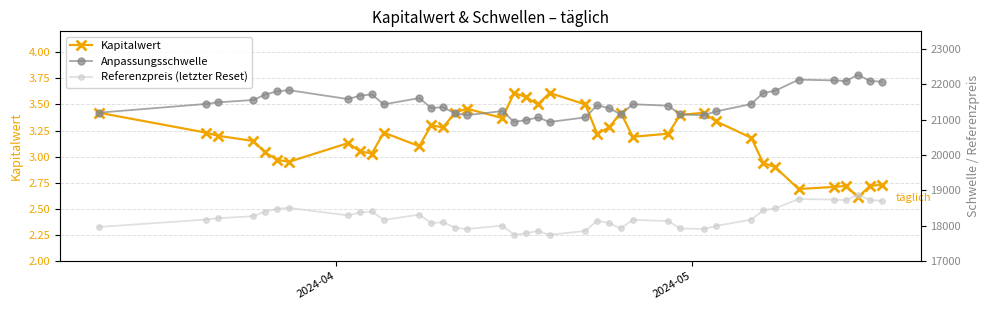

What is the greatest value displayed?

22272.9